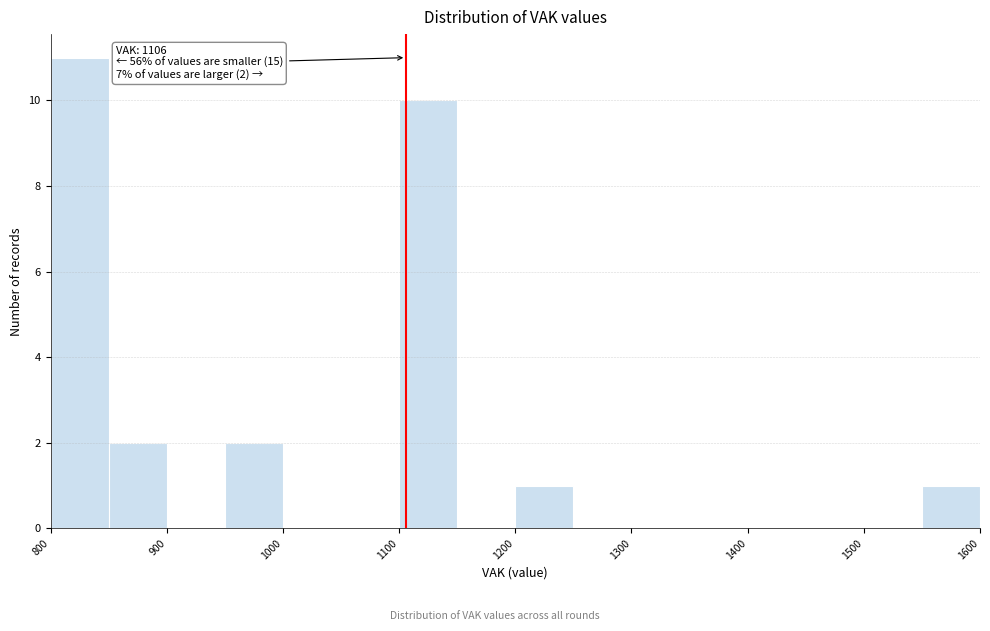

Over which range of the x-axis is the bar tallest?

800 to 850